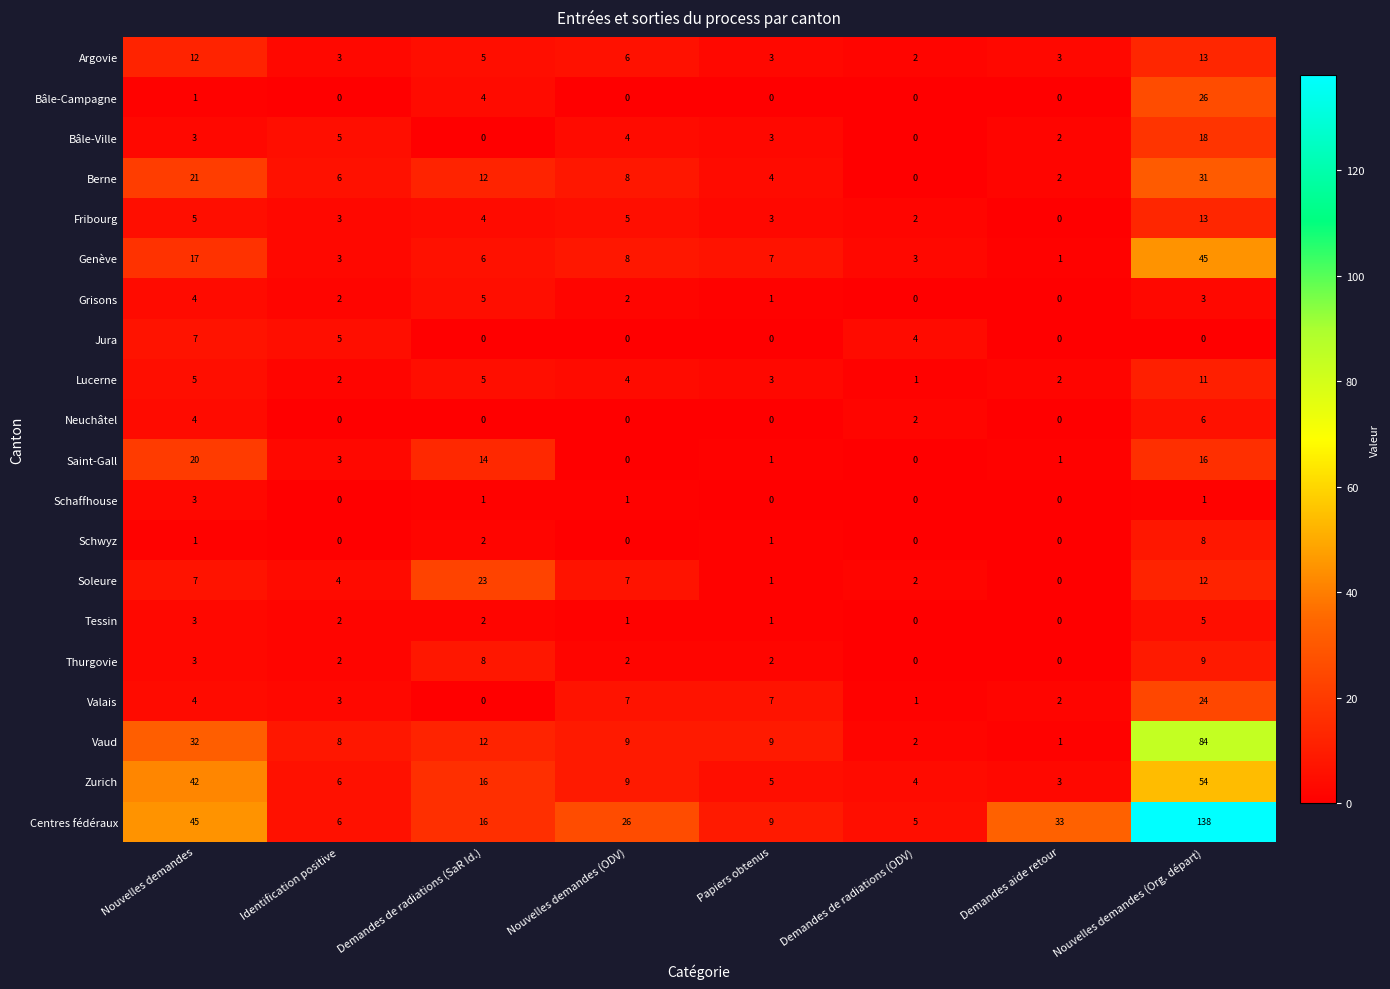

How many distinct data groups are displayed?

20